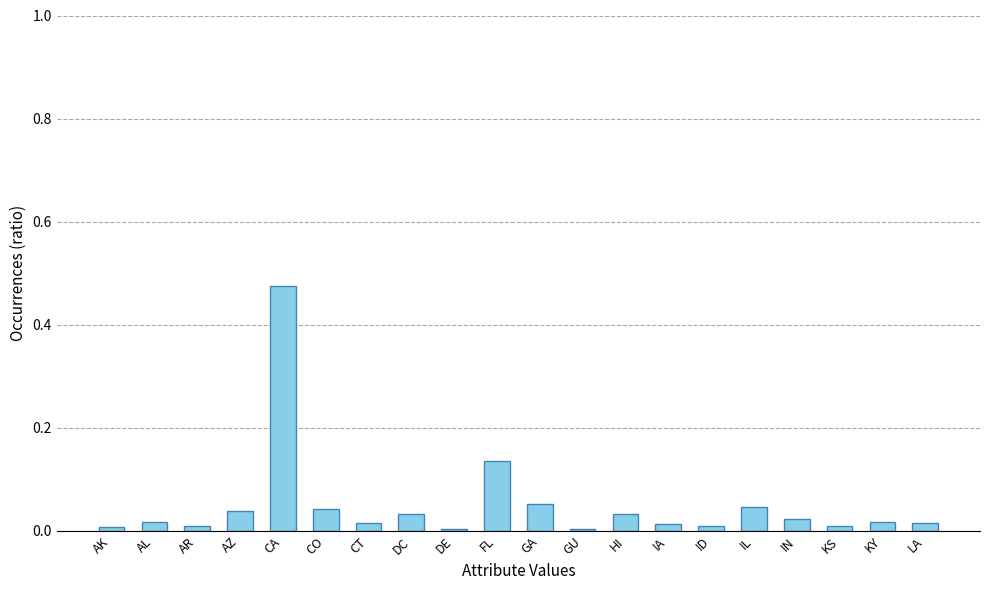

The value at CO is 0.0. True or false?

True